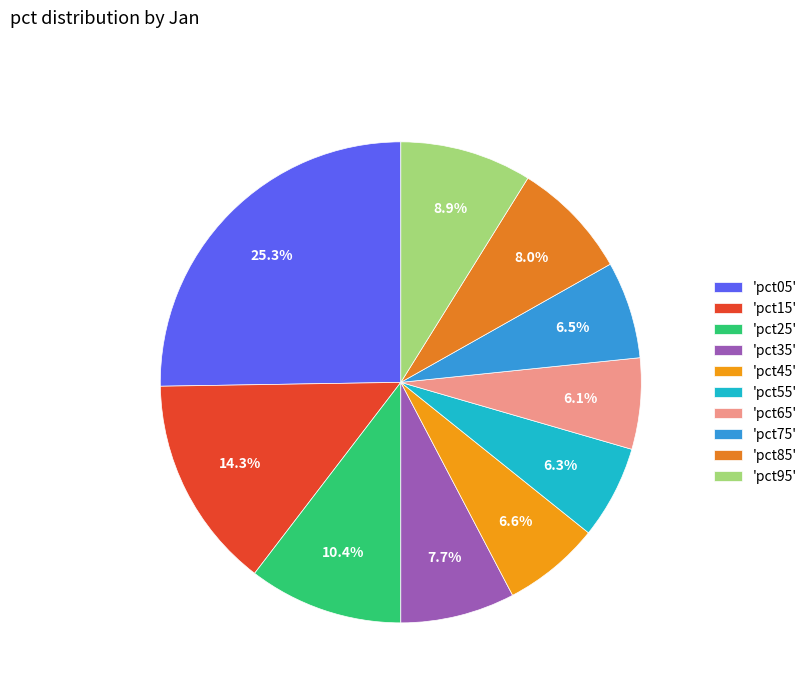

What is the smallest slice in the pie chart?

pct65